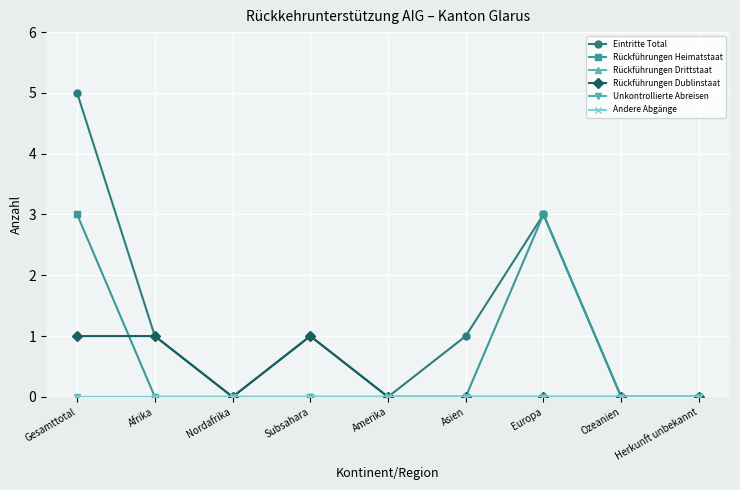

True or false: Rückführungen Heimatstaat and Andere Abgänge intersect in this chart.

False